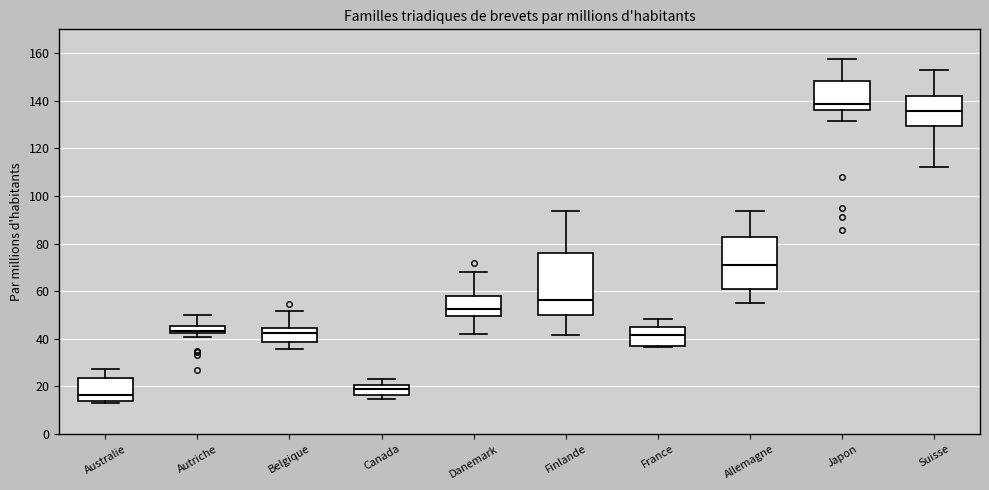

Which box's median line is the highest?

Japon